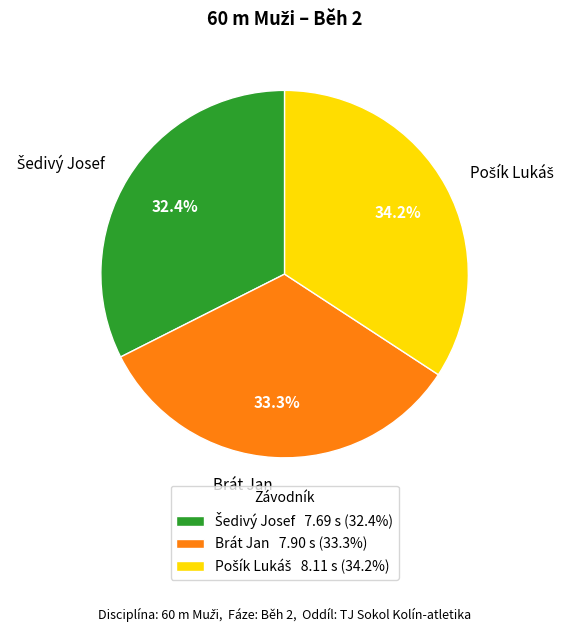

Is there any slice that represents more than half of the pie?

No